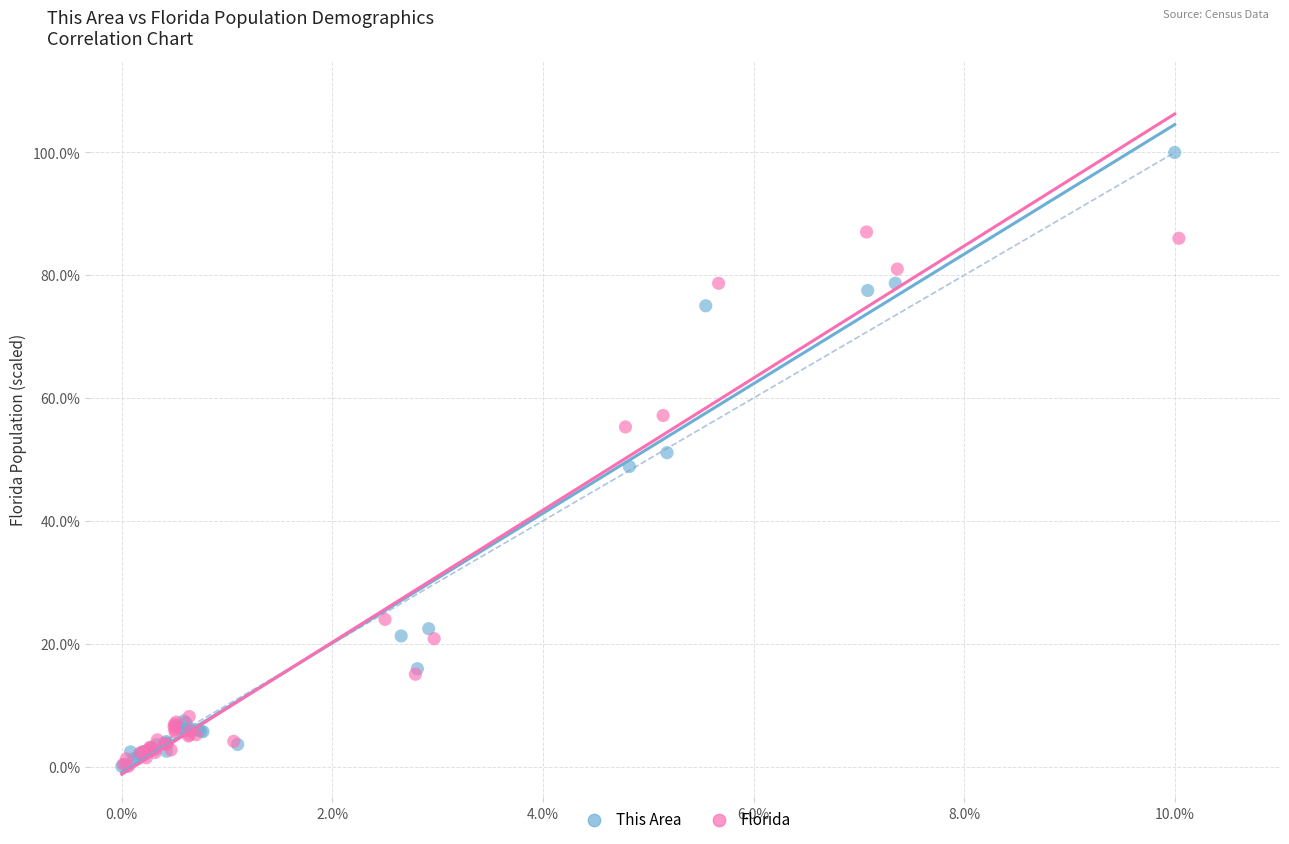

Which series contains the highest Y value?

This Area